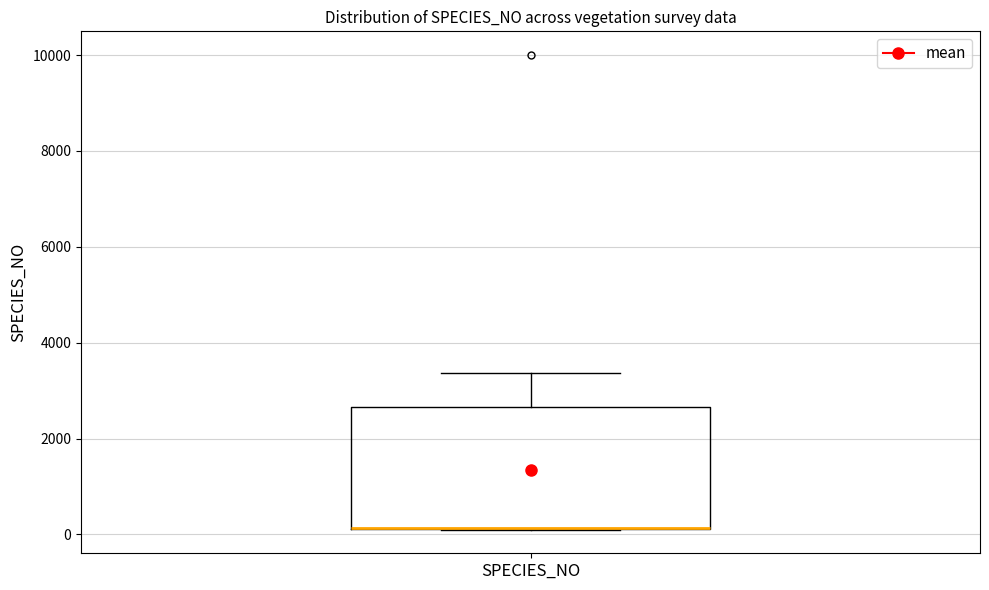

Transcribe this box plot: give where the median line is, the range the box spans, and where the two whiskers end, as read against the y-axis. The values are not printed on the chart, so give them approximately, as read against the axis.

median 200 (drawn on the box's lower edge), box 200 to 2600, whiskers 200 to 3400